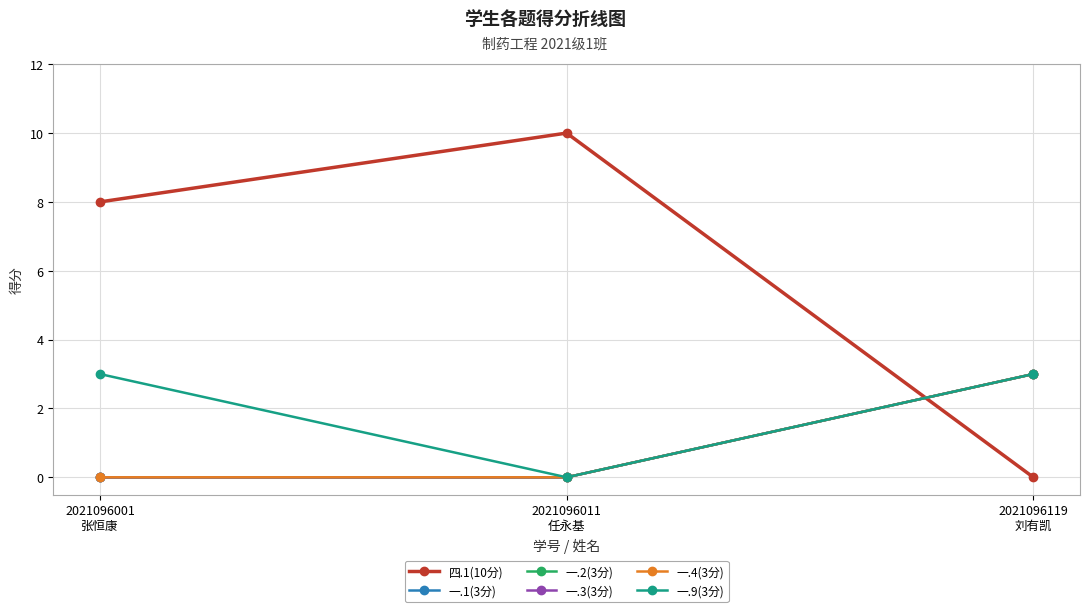

Is this an area chart (filled region under the line)?

No